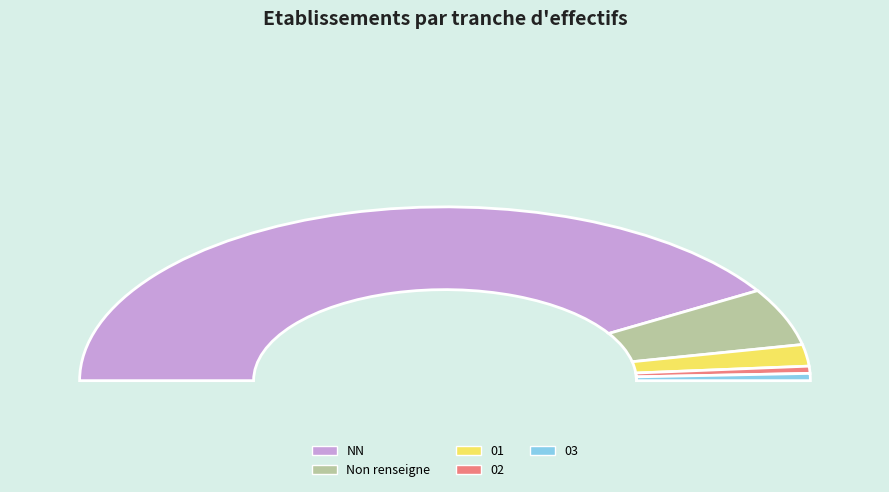

Is it true that 03 is 13% of the pie?

False